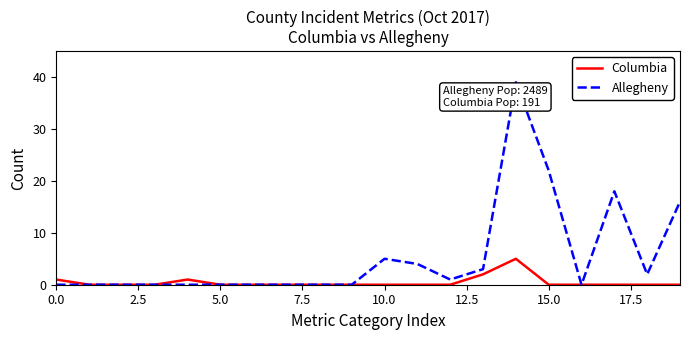

How many distinct data groups are displayed?

2